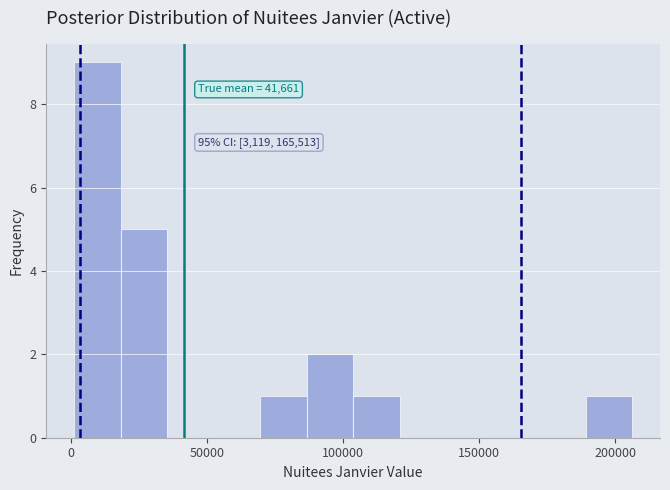

Read against the x-axis, roughly where is the centre of the tallest bar?

10000